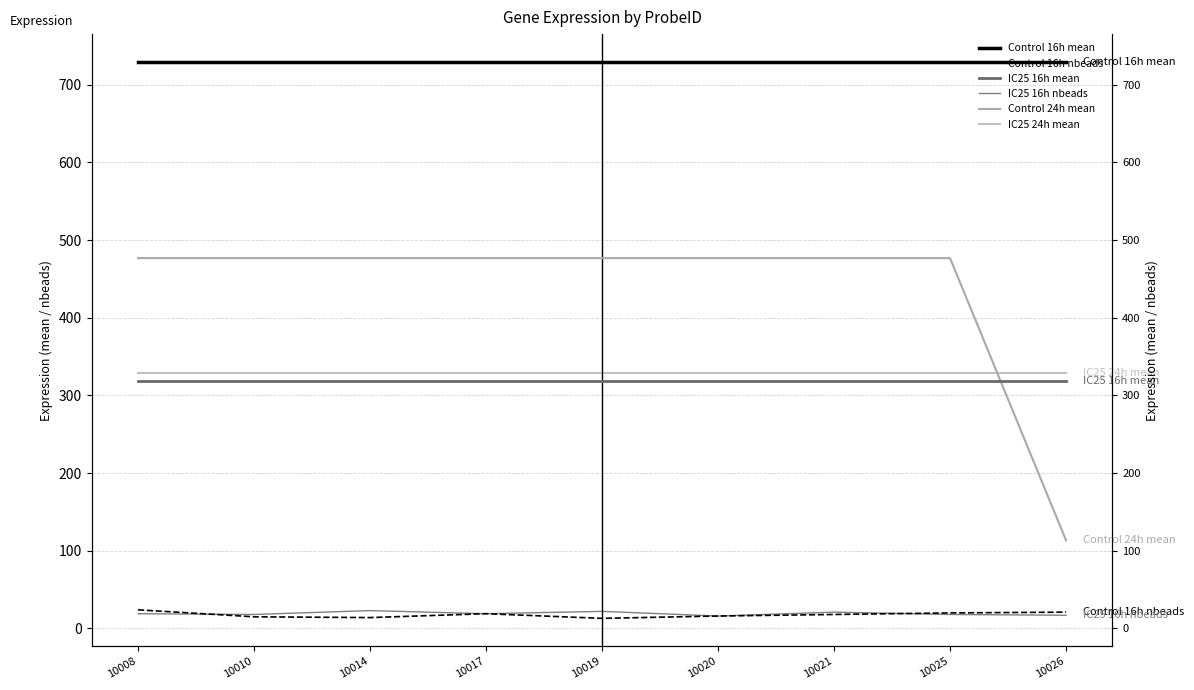

What is the value of the Control 16h nbeads point at the 7th from the left?

18.0